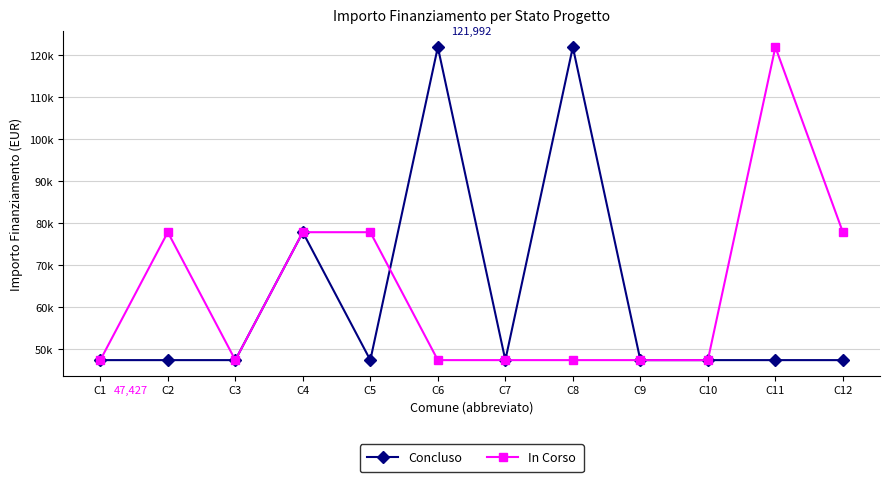

Is it true that Concluso equals 47427 at C7?

True